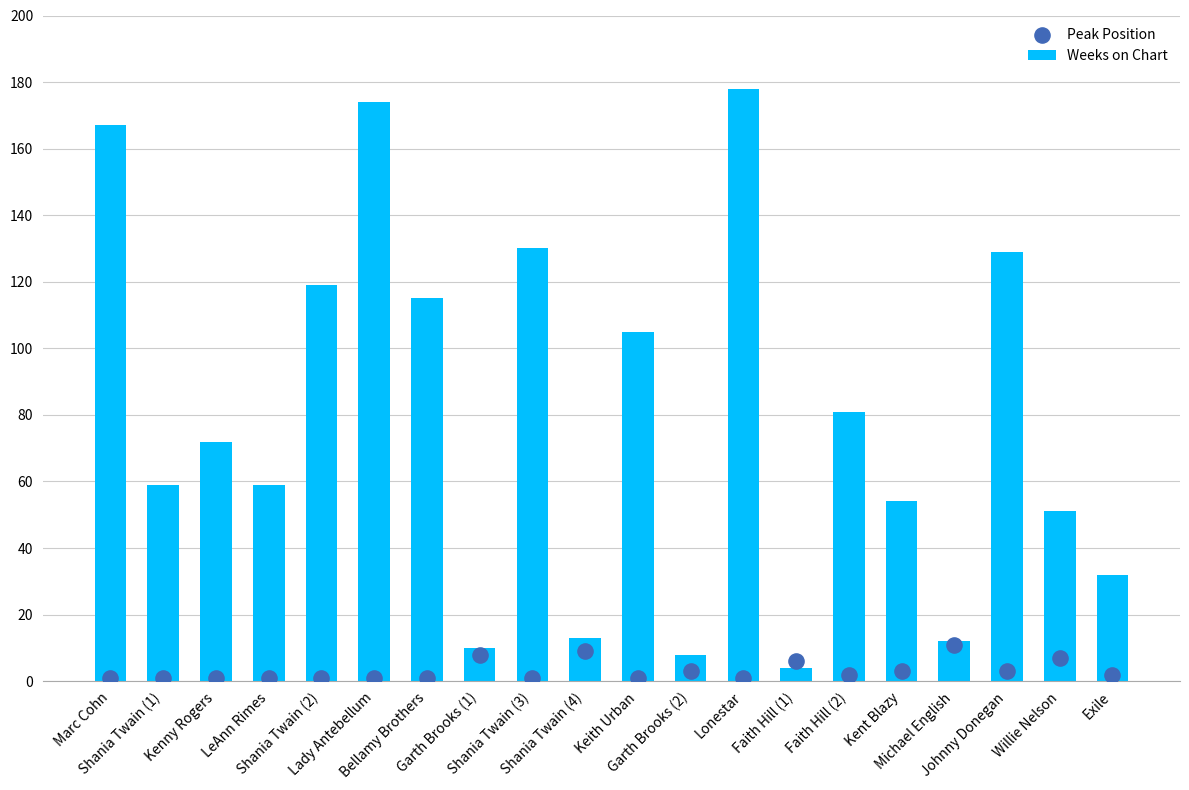

At which category is the sum across all series the highest?

Lonestar